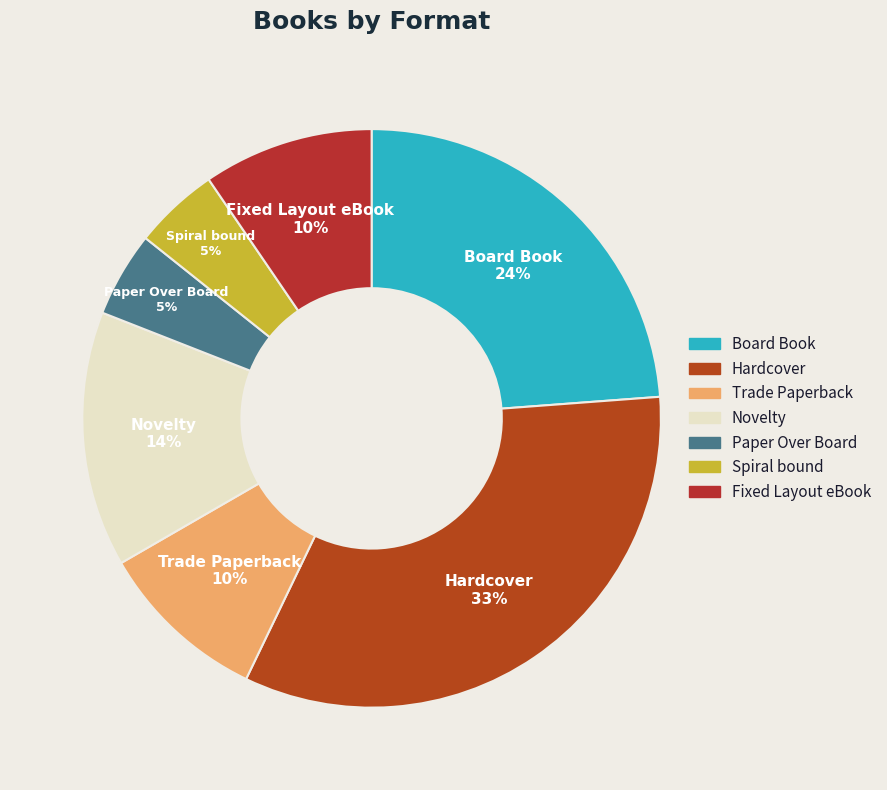

Does Fixed Layout eBook represent more than half of the total?

No